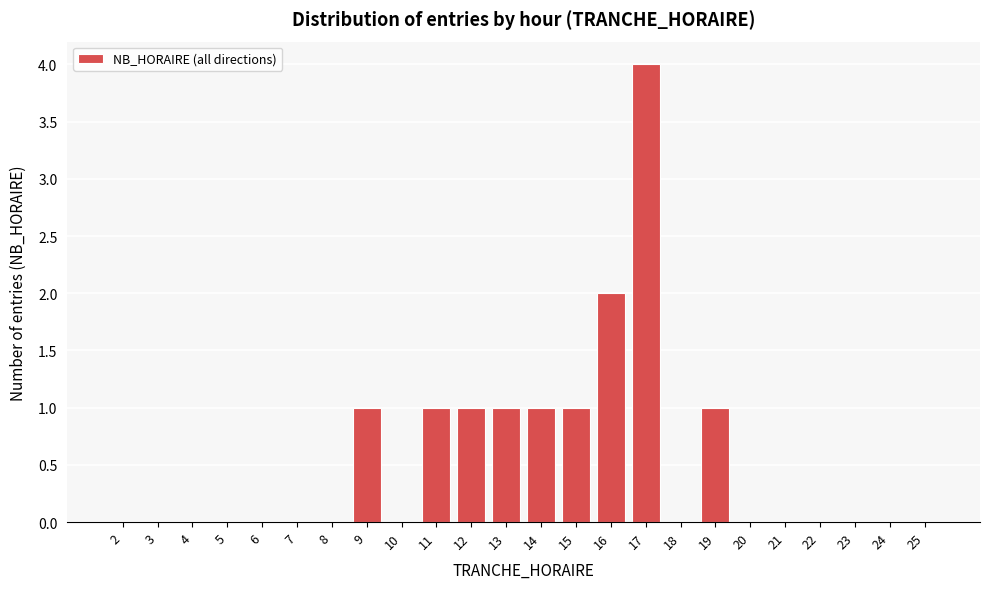

Reading left to right, list all the values displayed in this chart.

2=0	3=0	4=0	5=0	6=0	7=0	8=0	9=1	10=0	11=1	12=1	13=1	14=1	15=1	16=2	17=4	18=0	19=1	20=0	21=0	22=0	23=0	24=0	25=0